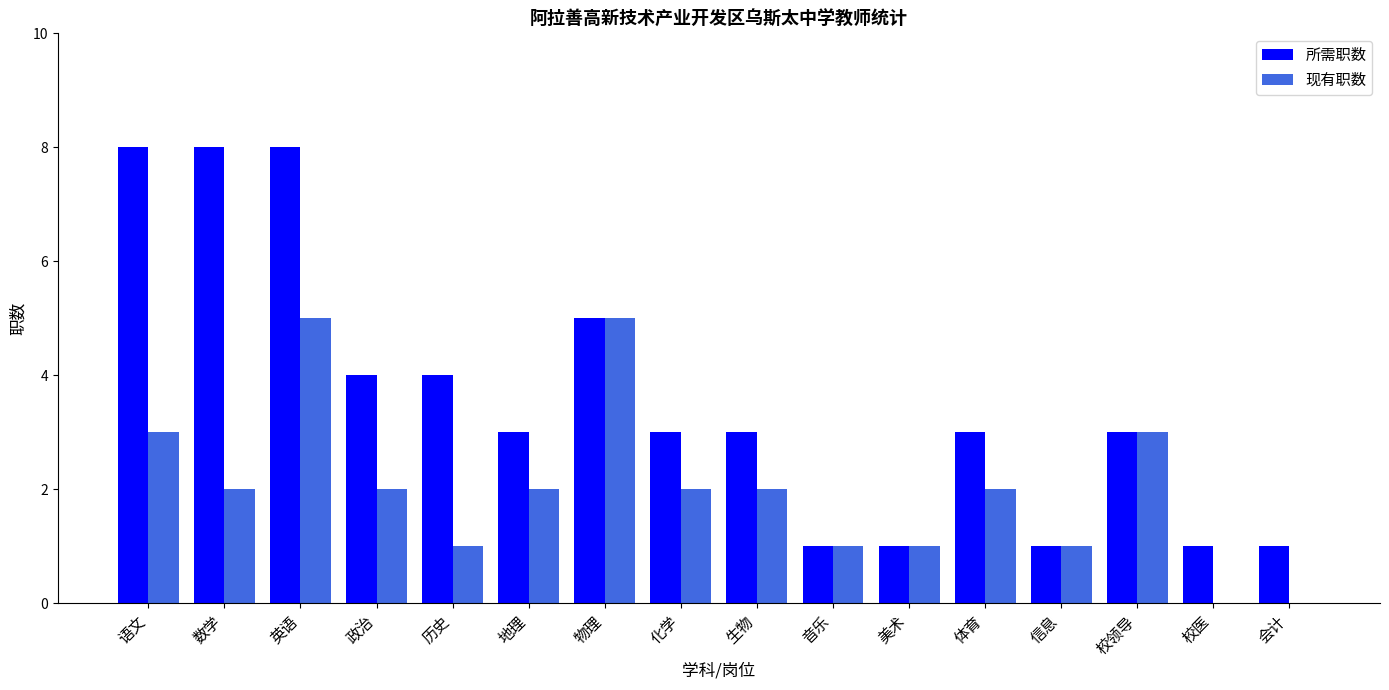

What is the highest value of the 现有职数 series?

5